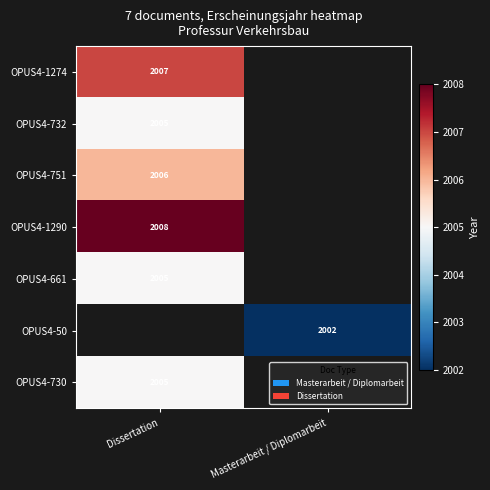

The value of OPUS4-1274 at Dissertation is 2007. True or false?

True